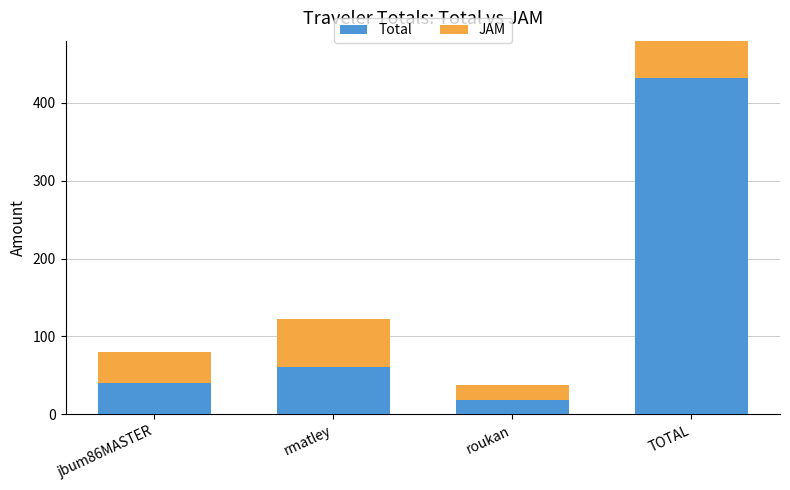

What is the label of the 4th bar from the left?

TOTAL